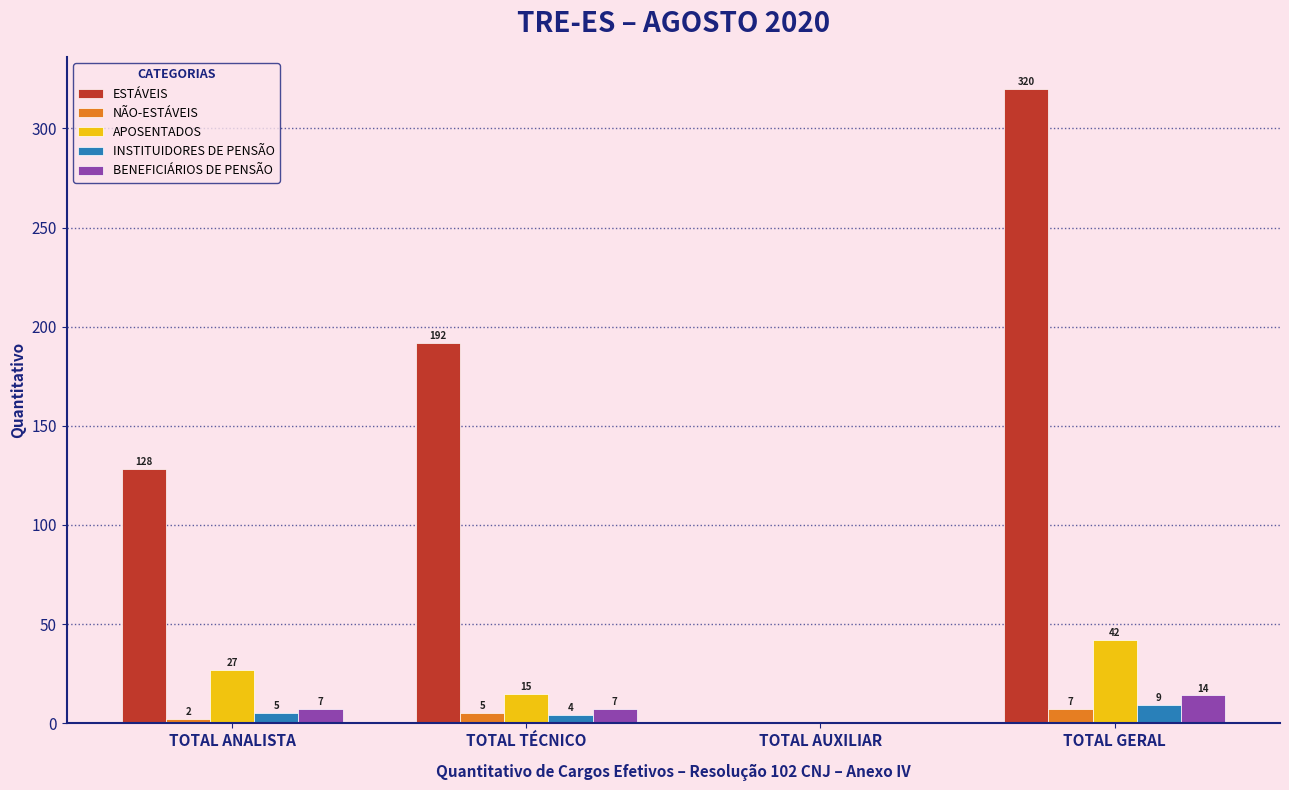

Reading left to right, extract all data points from this chart.

ESTÁVEIS: 128	192	0	320
NÃO-ESTÁVEIS: 2	5	0	7
APOSENTADOS: 27	15	0	42
INSTITUIDORES DE PENSÃO: 5	4	0	9
BENEFICIÁRIOS DE PENSÃO: 7	7	0	14